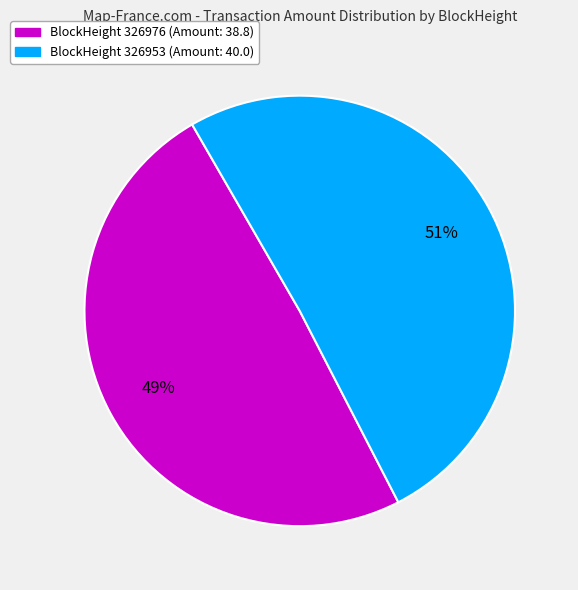

Is there any slice that represents more than half of the pie?

Yes